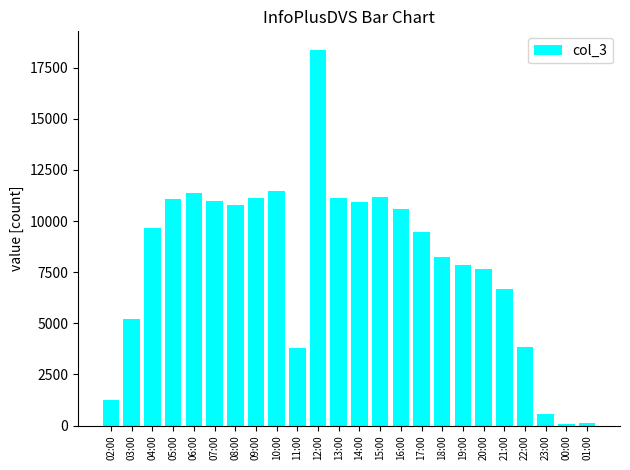

What is the label of the 3rd bar from the right?

23:00